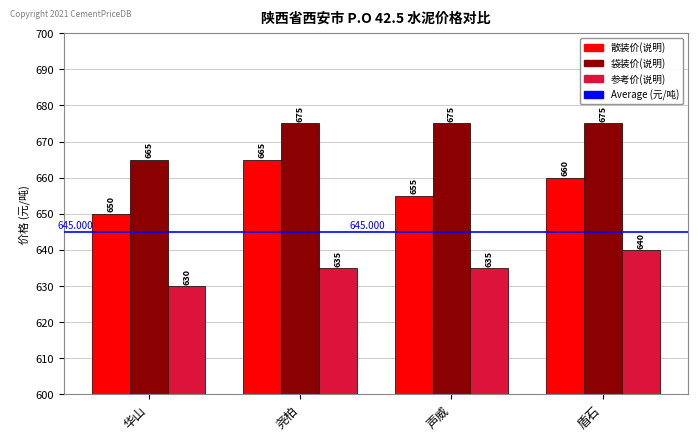

What is the spread (max minus min) of values at 华山?

35